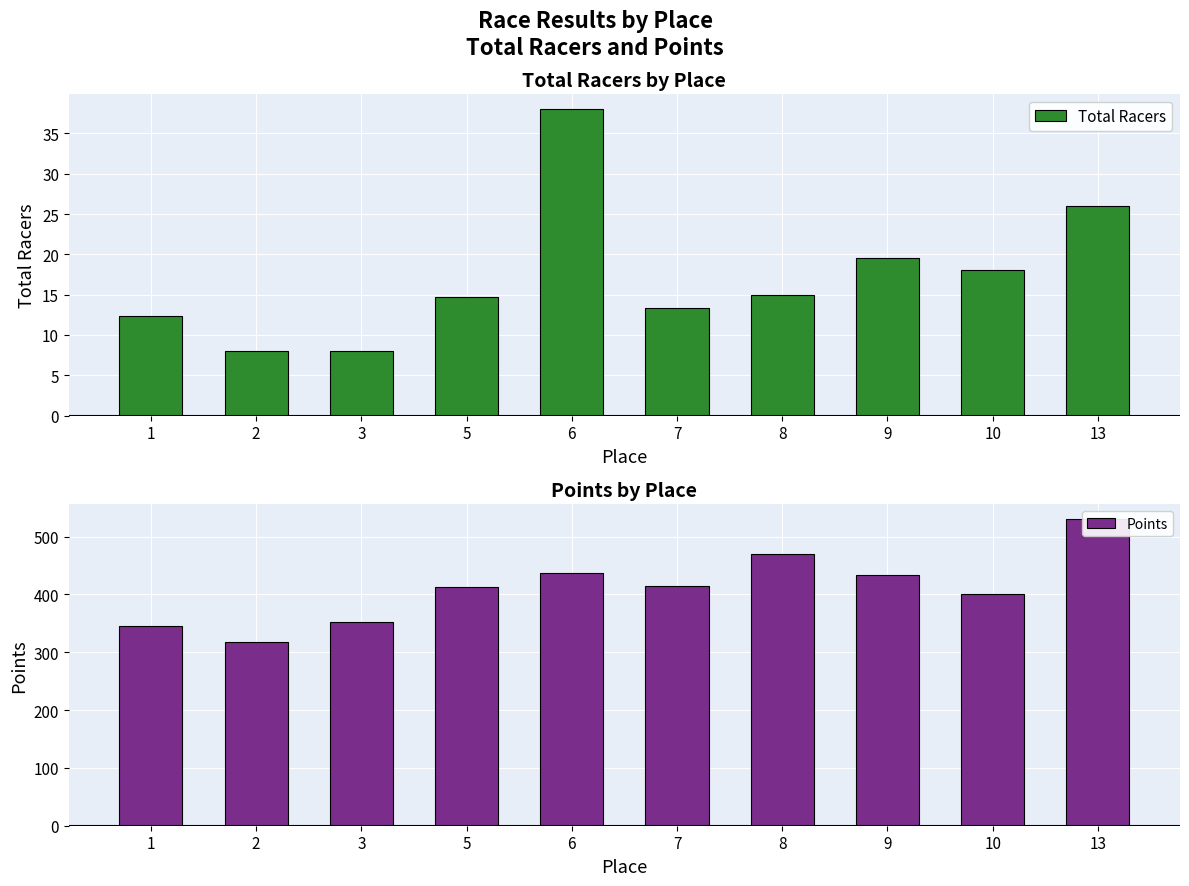

Which series has the widest spread of values?

Points